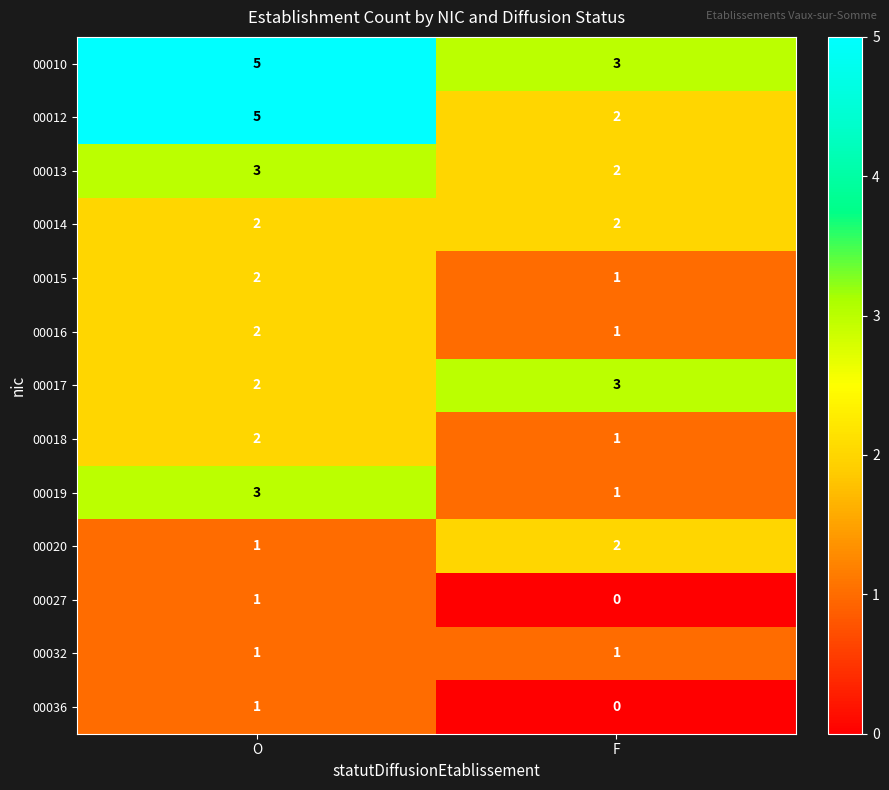

Which series changed the most between O and F?

00012